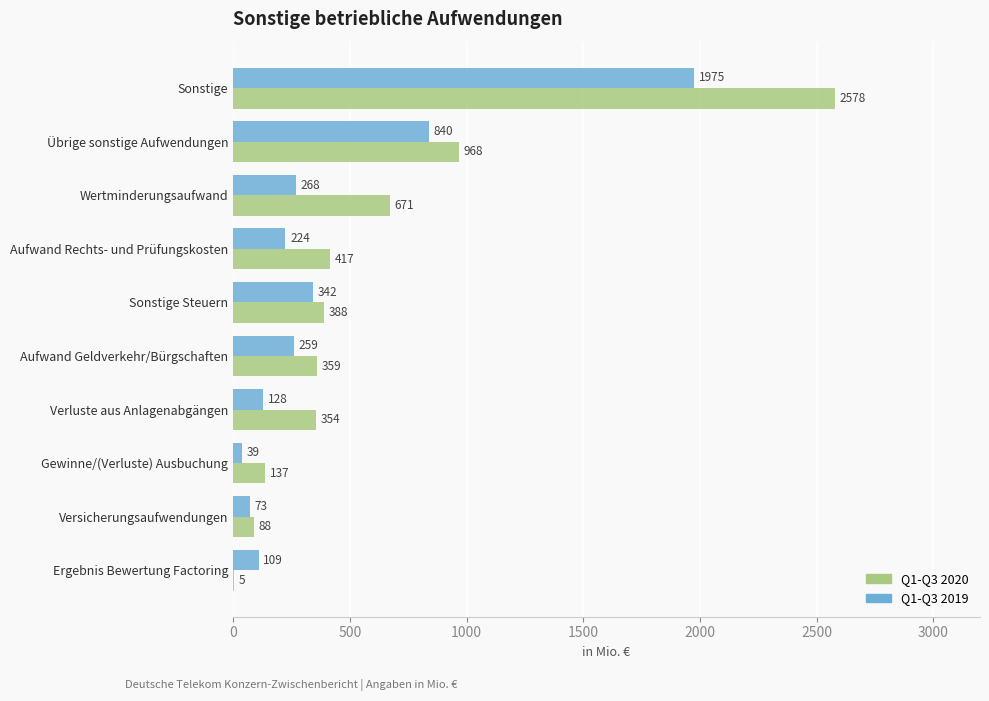

The value of Q1-Q3 2020 at Aufwand Rechts- und Prüfungskosten is 144. True or false?

False